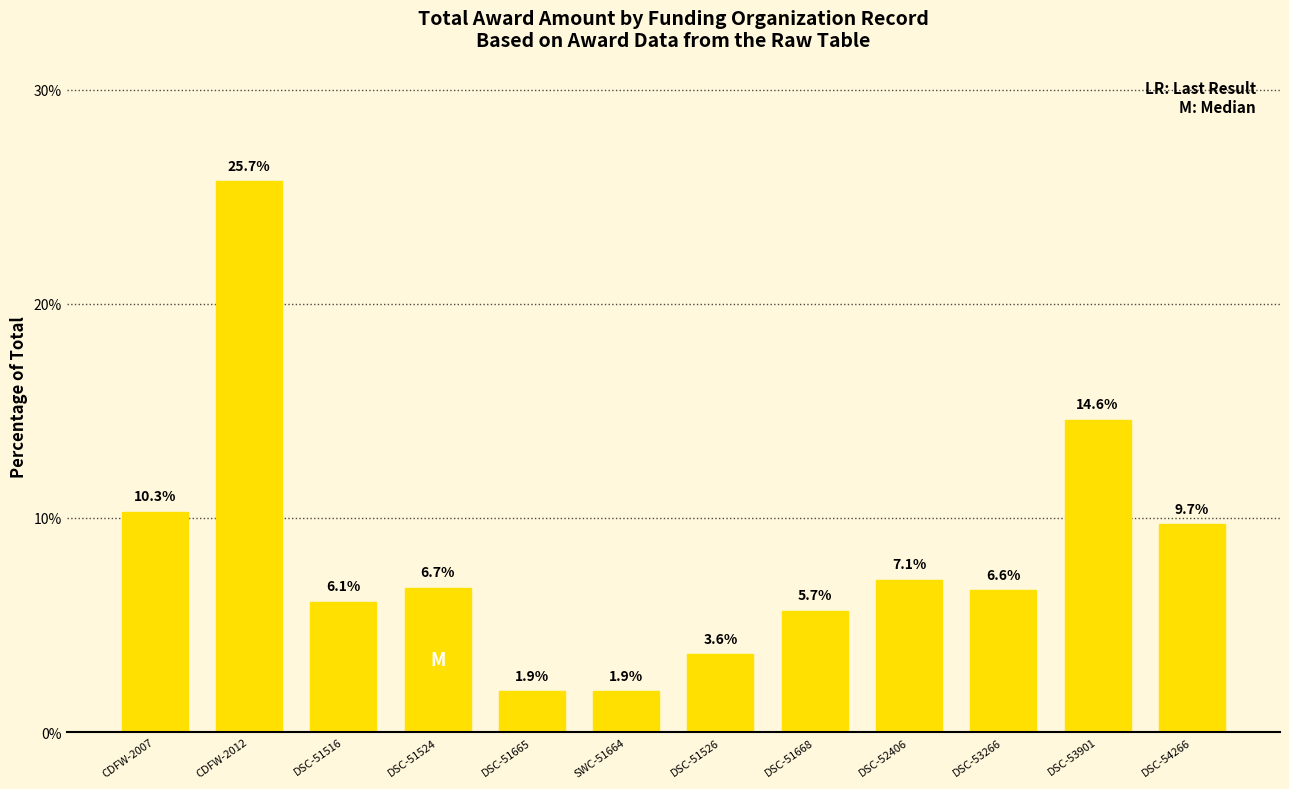

How many series are shown in this chart?

1